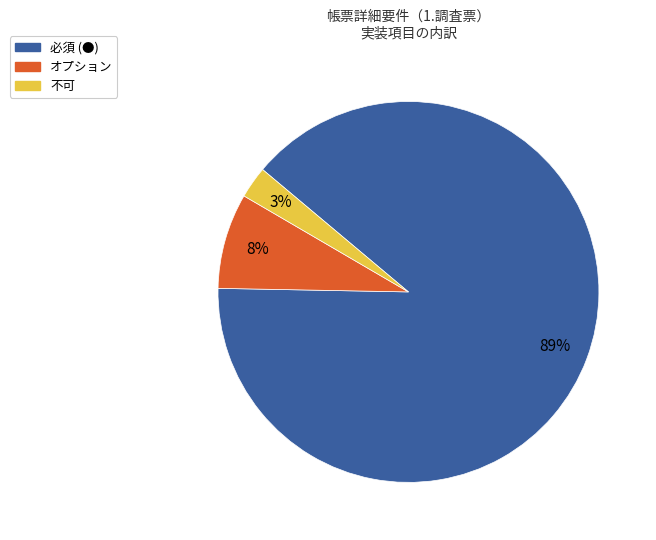

Is it true that 必須 (●) is 79% of the pie?

False